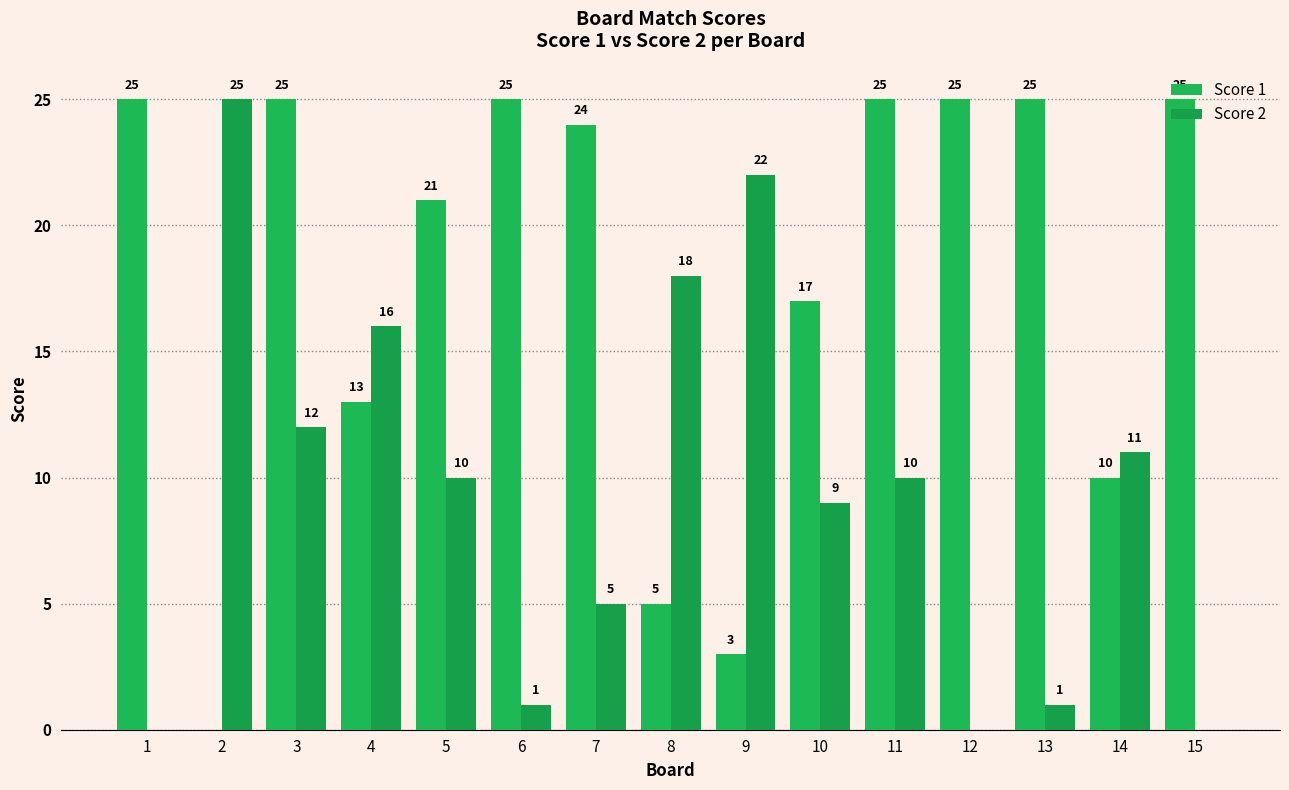

Are the bars horizontal?

No